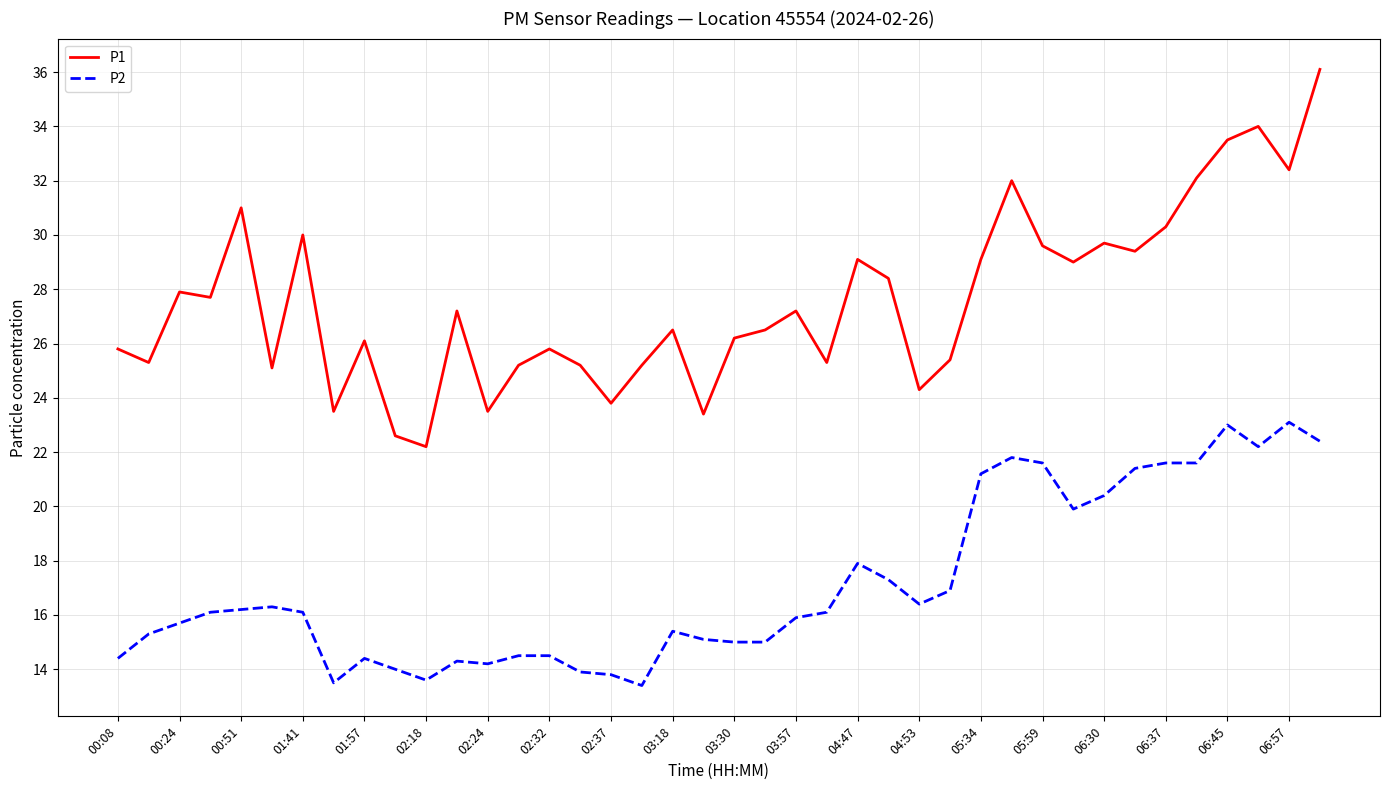

What is the maximum value for P1?

36.1